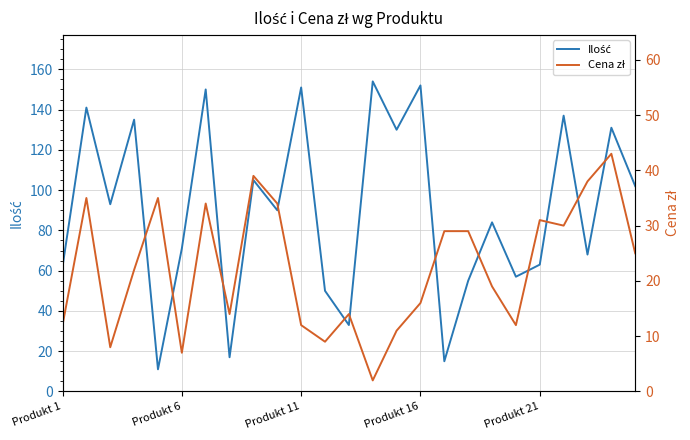

What is the maximum value for Cena zł?

43